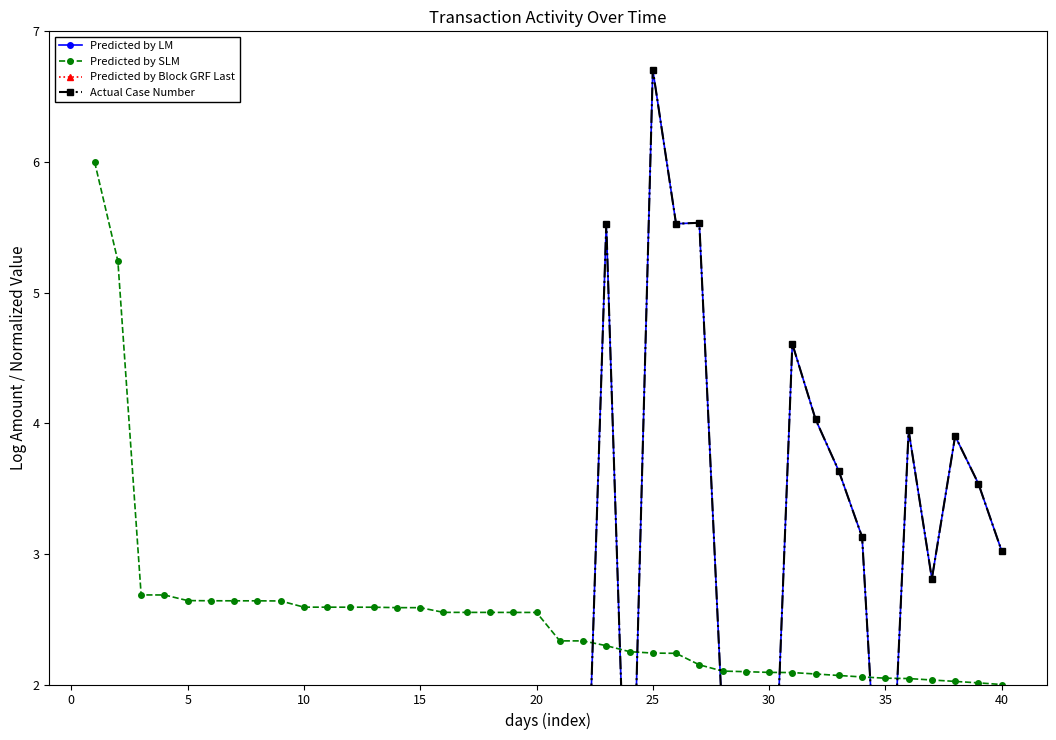

The value of Predicted by SLM at 30 is 3.6. True or false?

False